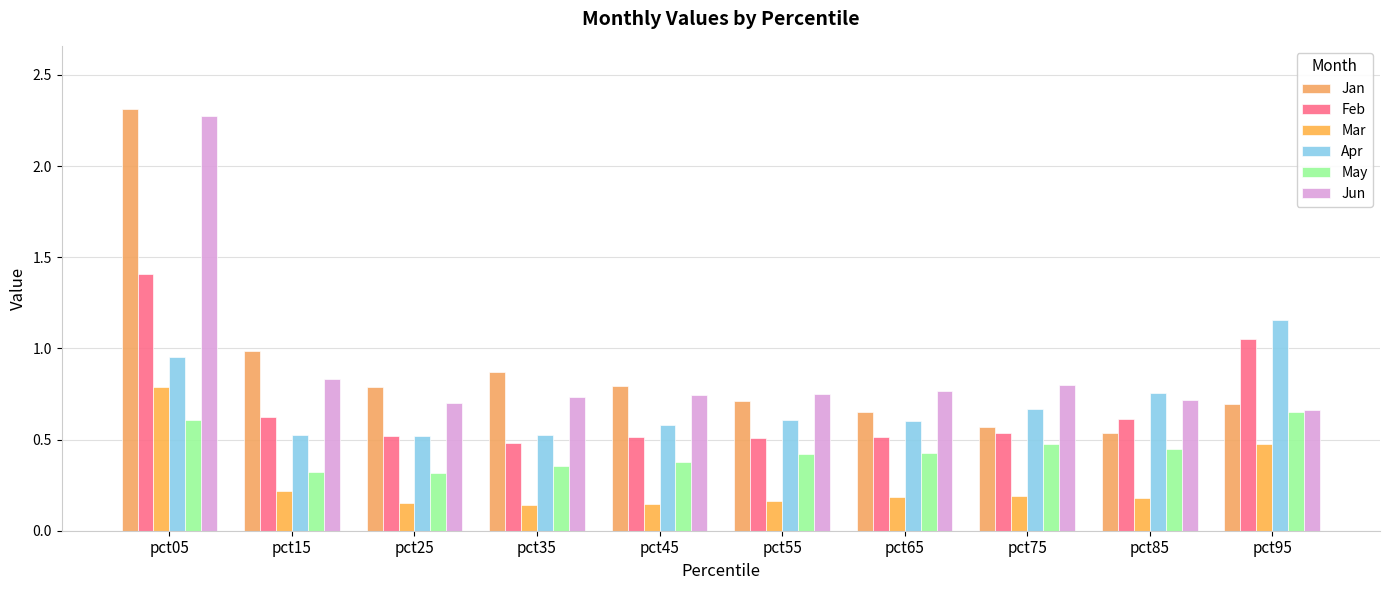

Reading left to right, what are all the values shown in this chart?

Jan: 2.3	1.0	0.8	0.9	0.8	0.7	0.7	0.6	0.5	0.7
Feb: 1.4	0.6	0.5	0.5	0.5	0.5	0.5	0.5	0.6	1.1
Mar: 0.8	0.2	0.2	0.1	0.1	0.2	0.2	0.2	0.2	0.5
Apr: 1.0	0.5	0.5	0.5	0.6	0.6	0.6	0.7	0.8	1.2
May: 0.6	0.3	0.3	0.4	0.4	0.4	0.4	0.5	0.5	0.7
Jun: 2.3	0.8	0.7	0.7	0.7	0.7	0.8	0.8	0.7	0.7